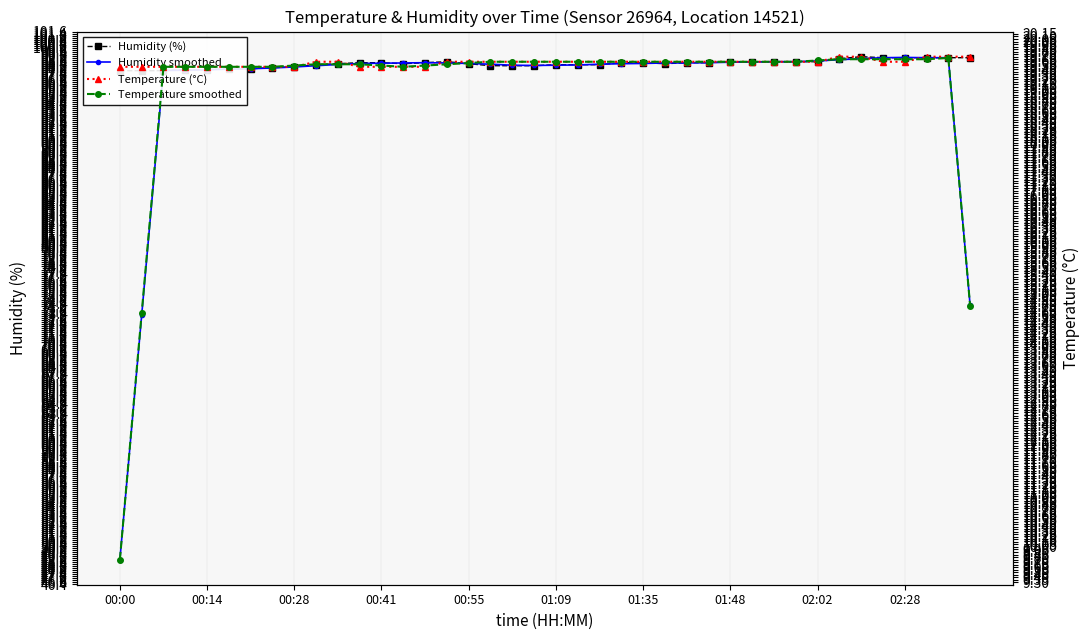

At 00:55, list the series in order from smallest to largest.

Temperature smoothed, Temperature (°C), Humidity (%), Humidity smoothed